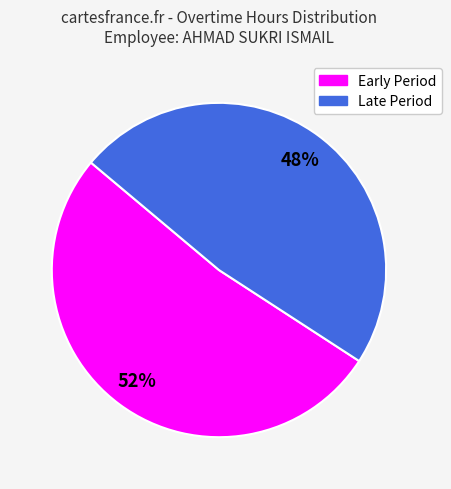

Does any single category account for the majority?

Yes